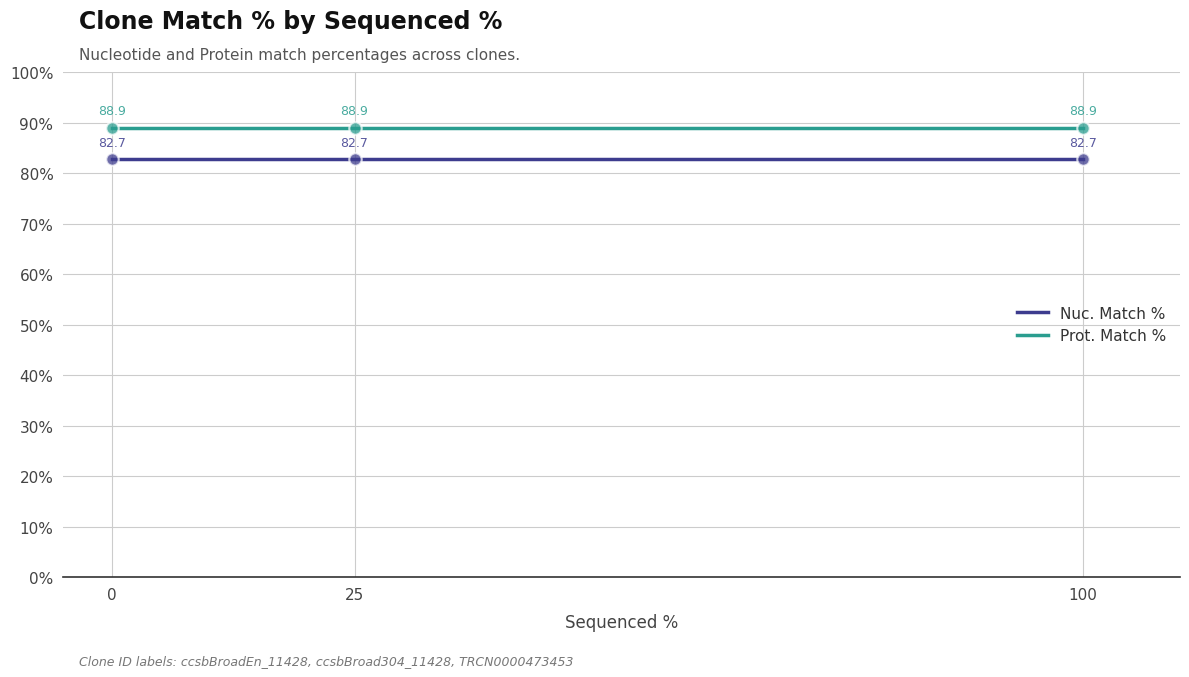

Is the value of Prot. Match % at 25 greater than the value of Nuc. Match % at 25?

Yes